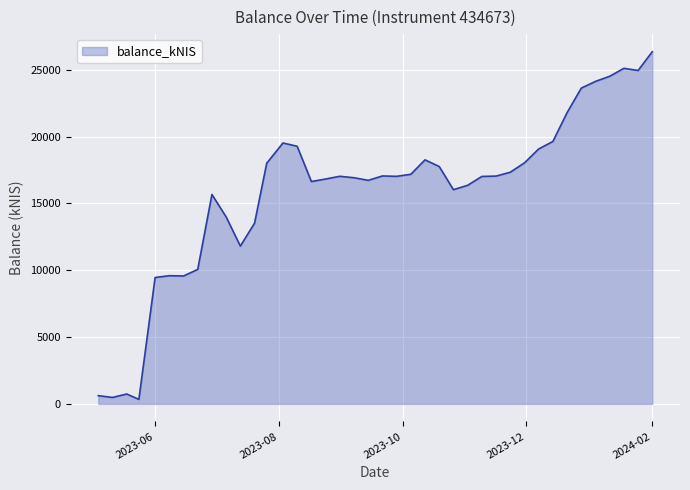

What is the maximum value shown in the chart?

26346.9